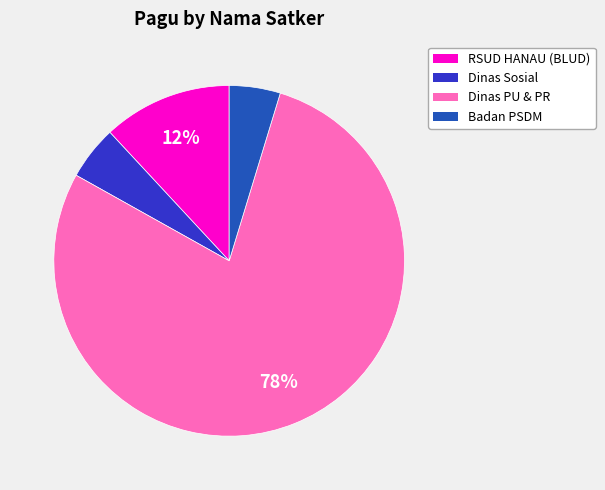

What percentage is the RSUD HANAU (BLUD) slice, to the nearest percent?

12%